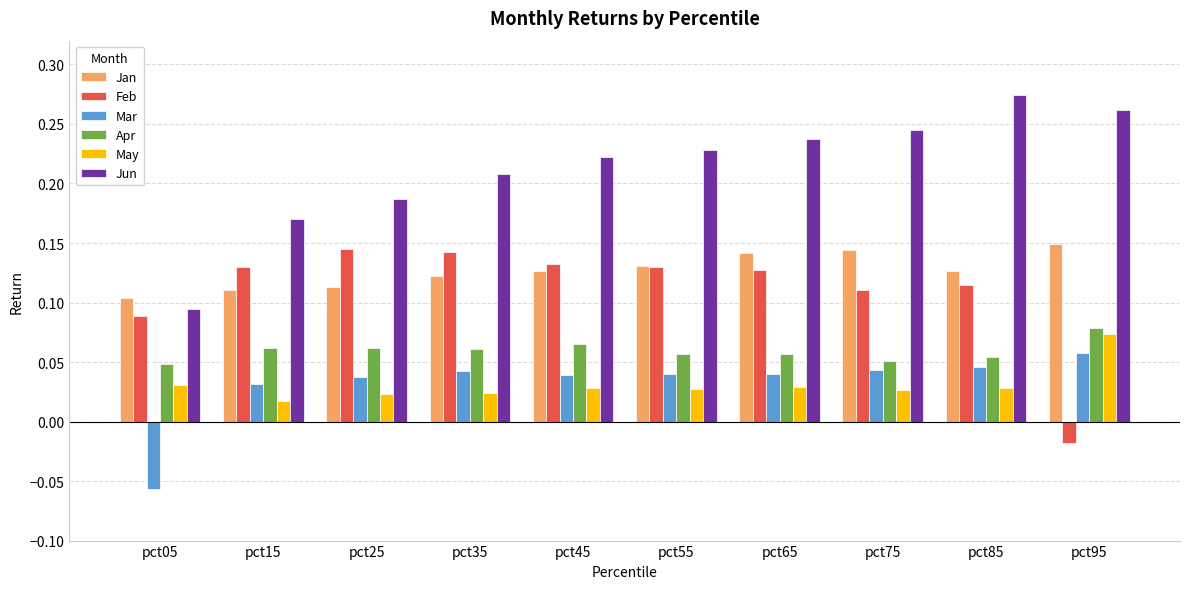

How many Mar values are between 0 and 1?

9